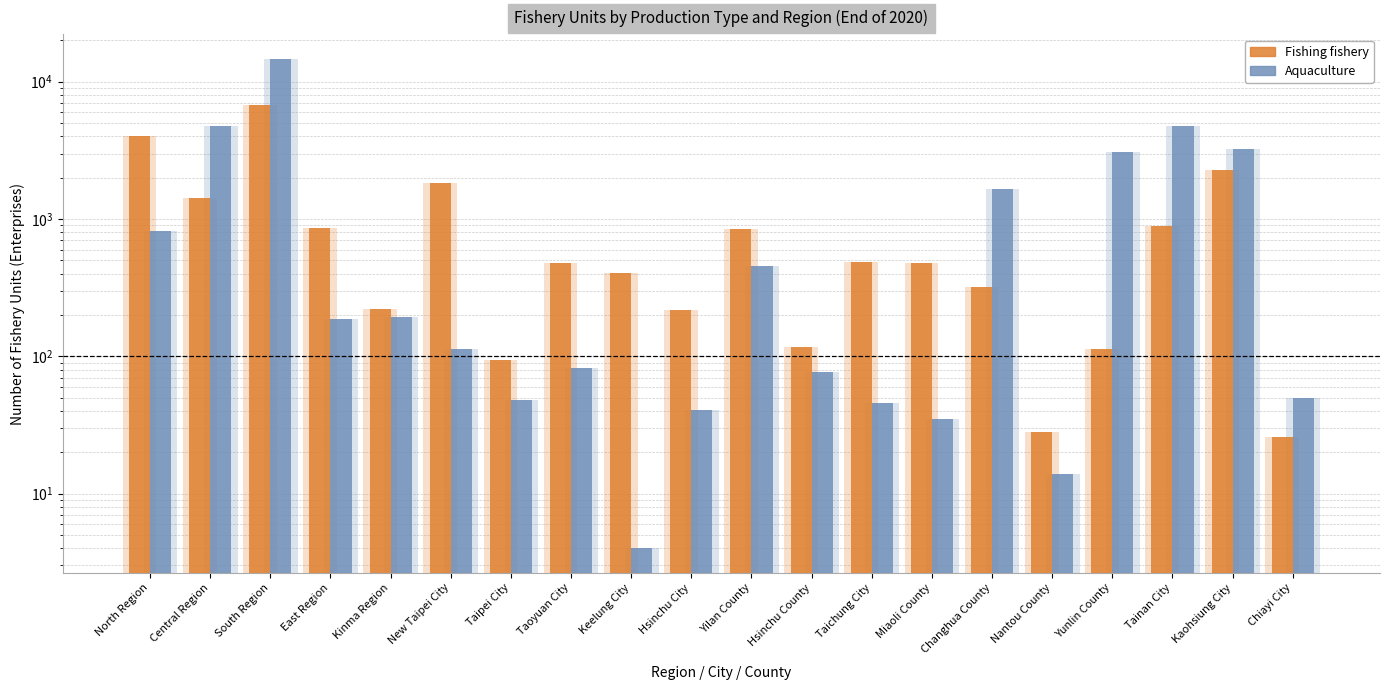

The value of Aquaculture at Kinma Region is 72. True or false?

False